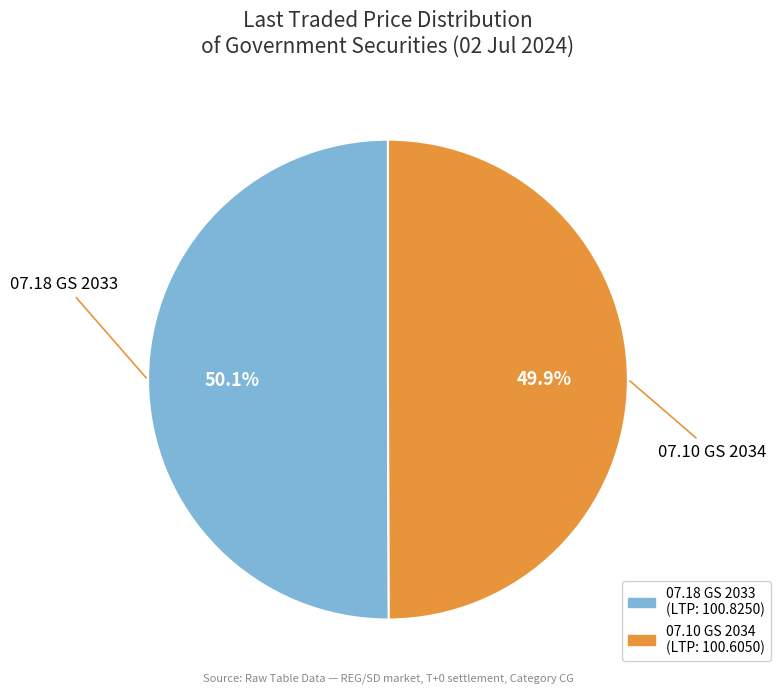

Is it true that 07.18 GS 2033 is 50% of the pie?

True